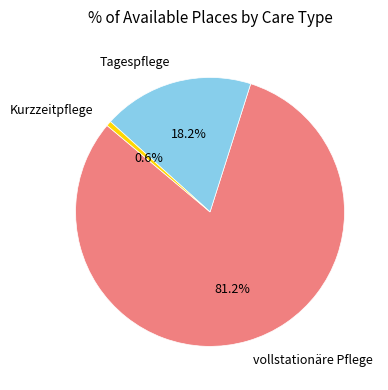

How many slices are in this pie chart?

3